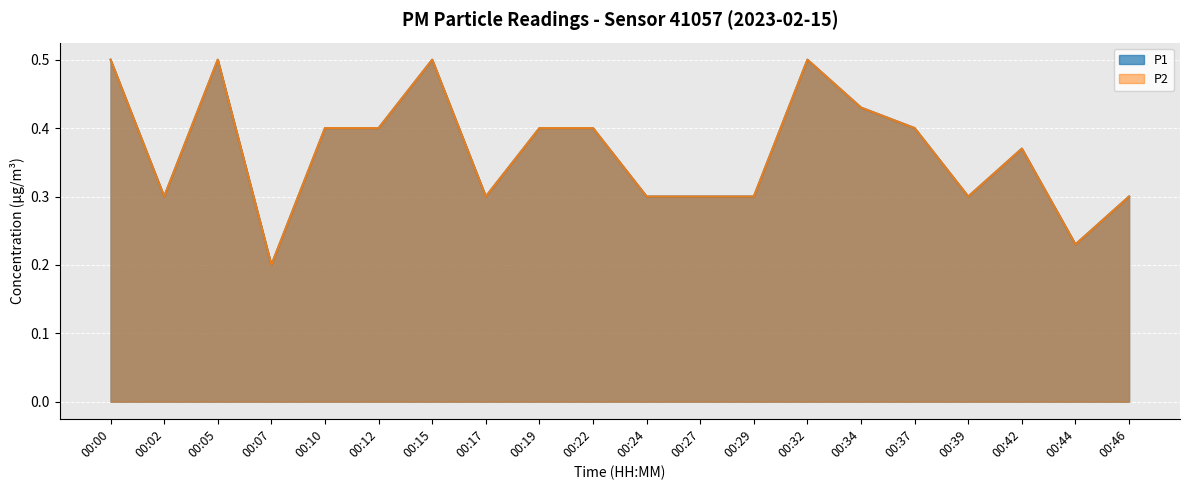

Between 00:00 and 00:02, which is larger?

00:00